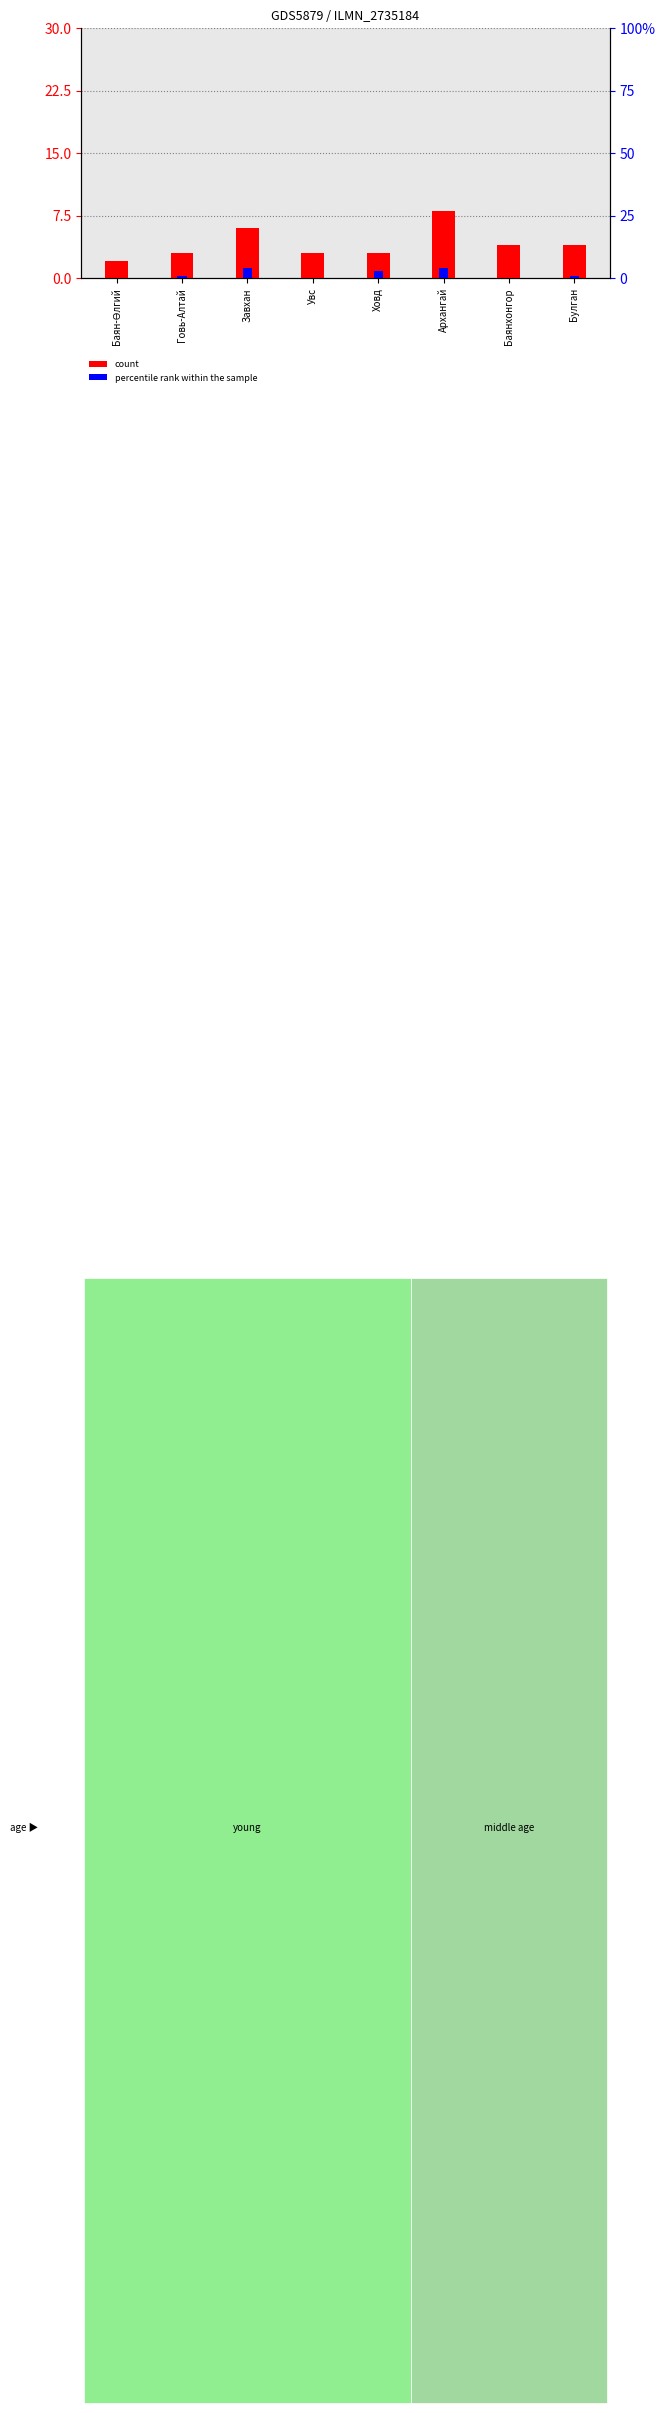

Reading left to right, extract all data points from this chart.

count: Баян-Өлгий=2	Говь-Алтай=3	Завхан=6	Увс=3	Ховд=3	Архангай=8	Баянхонгор=4	Булган=4
percentile rank within the sample: Баян-Өлгий=0	Говь-Алтай=1	Завхан=4	Увс=0	Ховд=3	Архангай=4	Баянхонгор=0	Булган=1